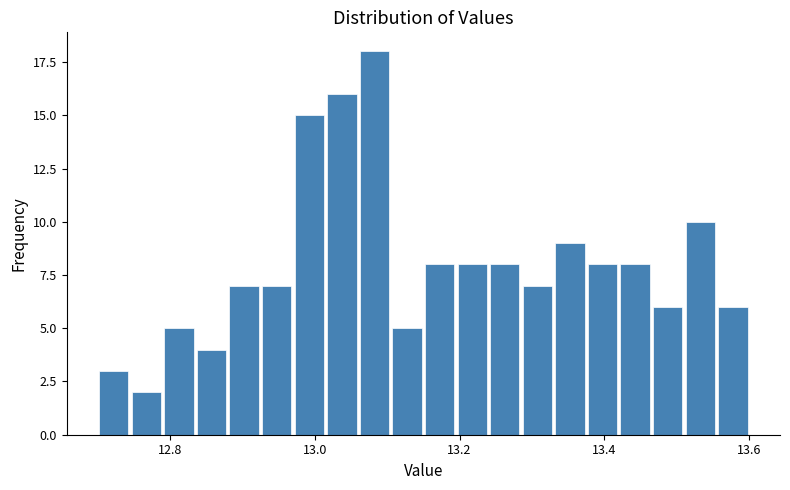

Read against the x-axis, roughly where is the centre of the tallest bar?

13.08